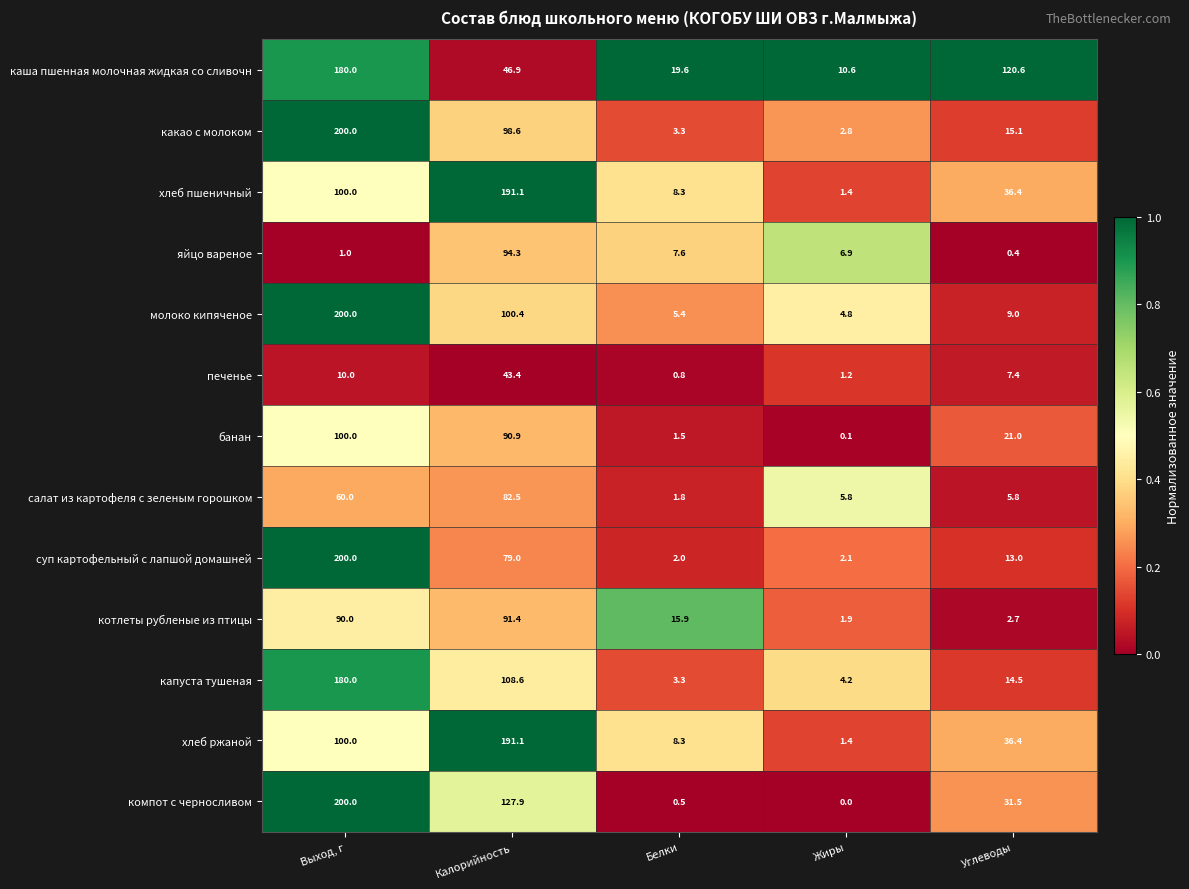

At which label does каша пшенная молочная жидкая со сливочн reach its peak?

Выход, г